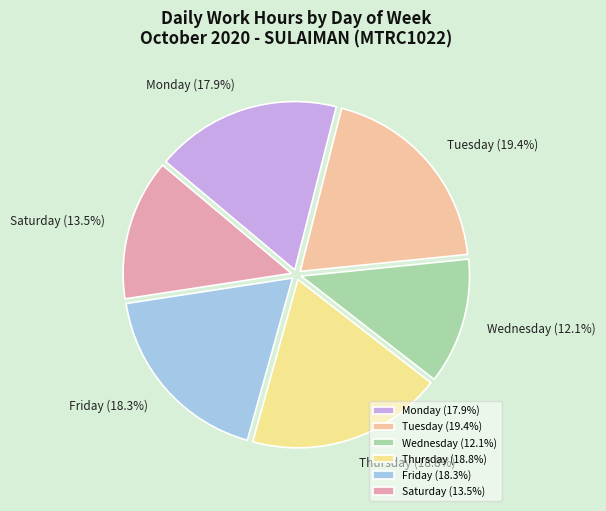

Approximately how many times larger is the value at Tuesday compared to Saturday?

1.4